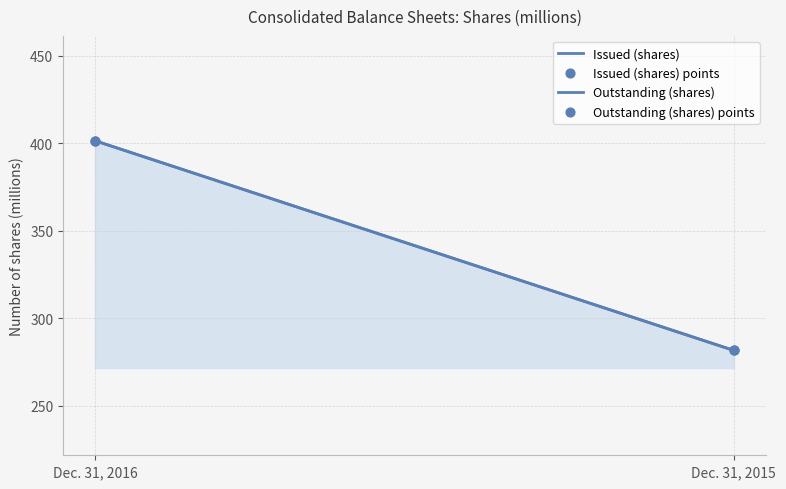

What are all the series names shown in the legend?

Issued (shares), Outstanding (shares)